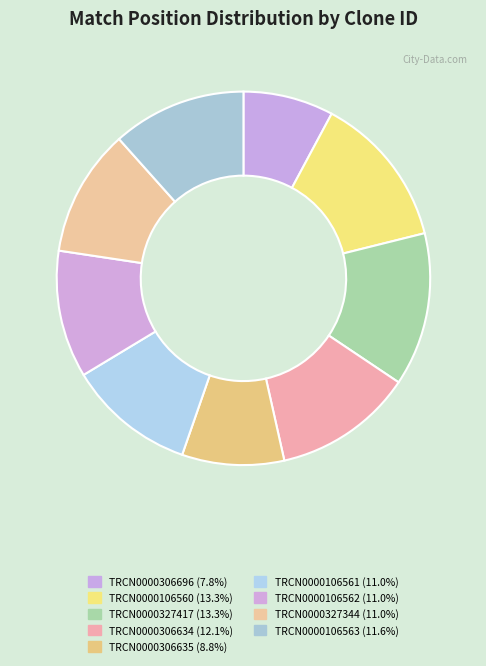

Count the number of slices in the pie.

9